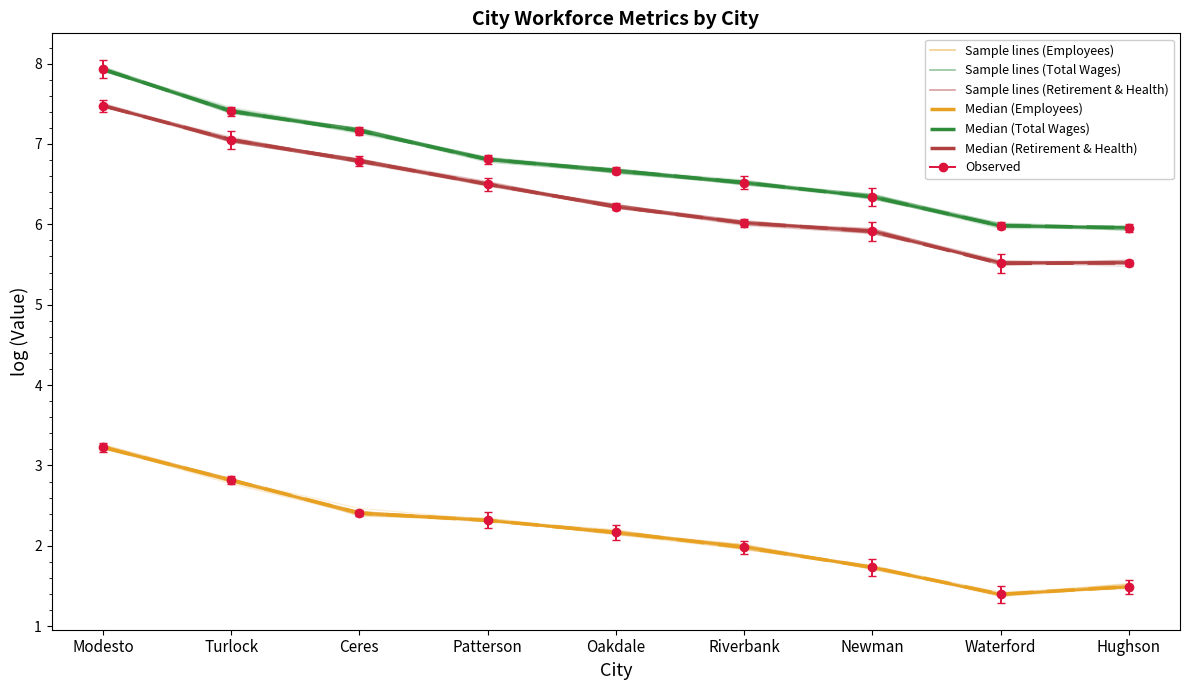

What is the minimum value for Employees?

1.4